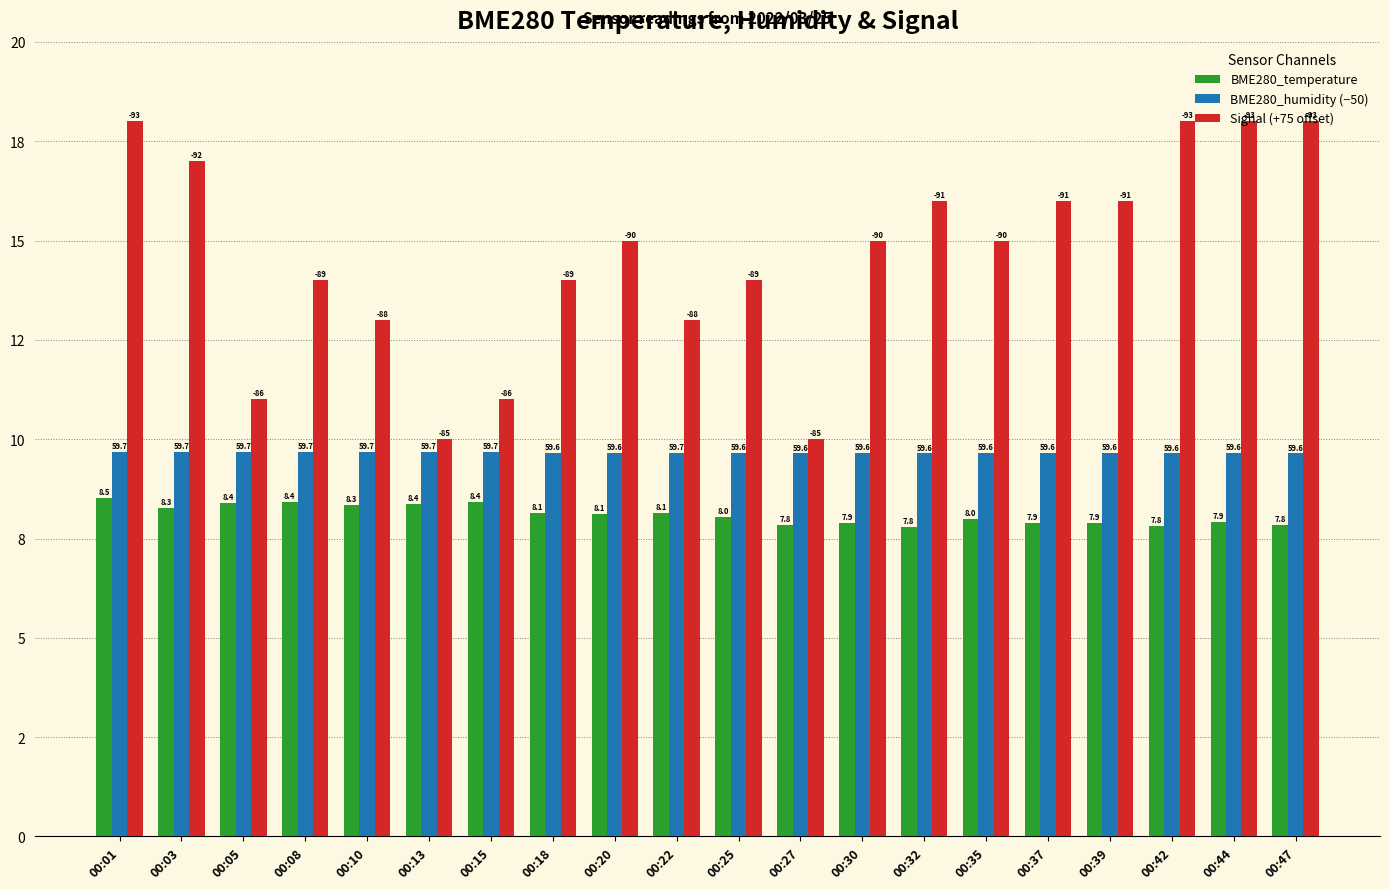

List the series in order of their peak value, lowest first.

BME280_temperature, BME280_humidity (−50), Signal (+75 offset)